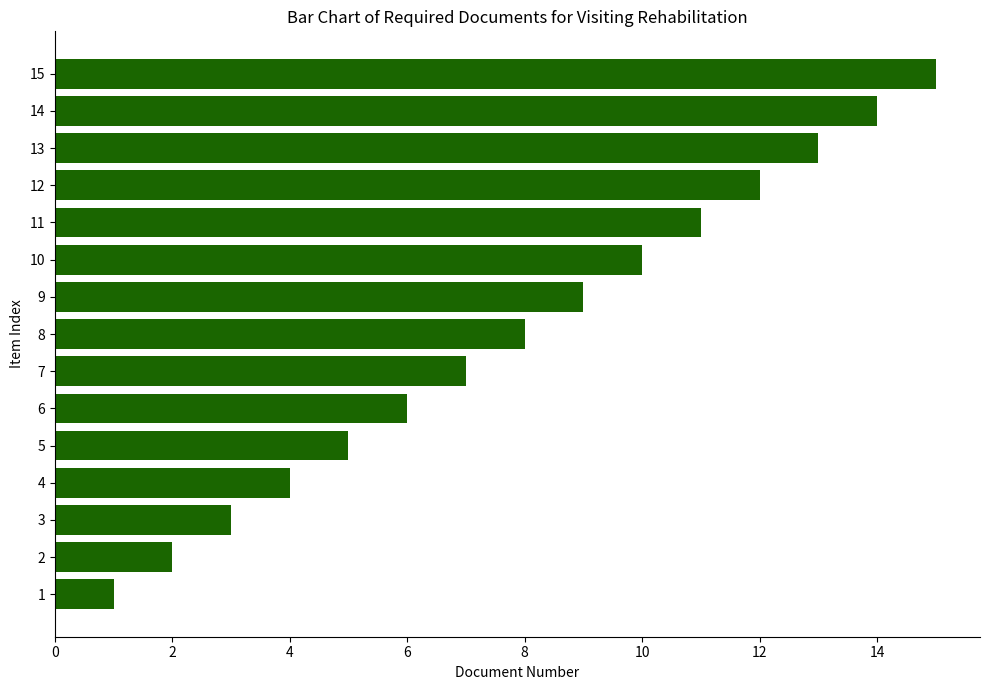

Does the chart contain stacked bars?

No